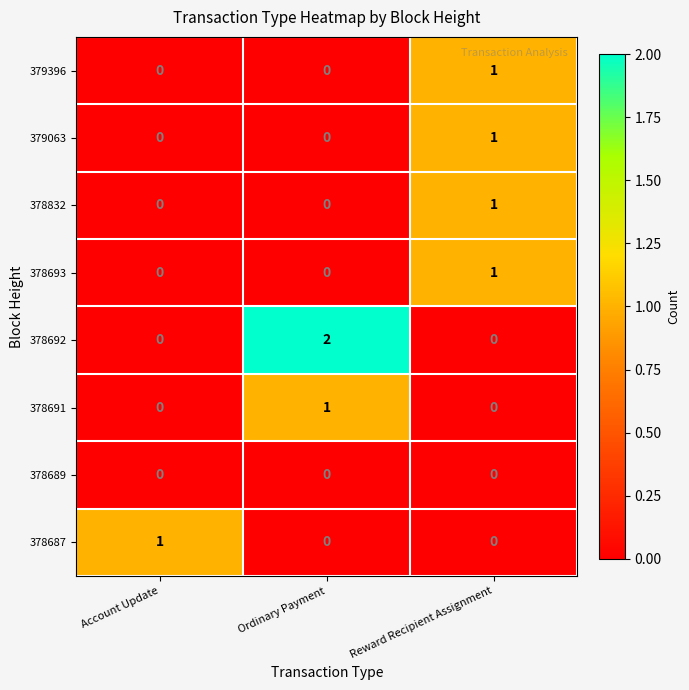

True or false: 378692 has a value of 0 at Account Update.

True